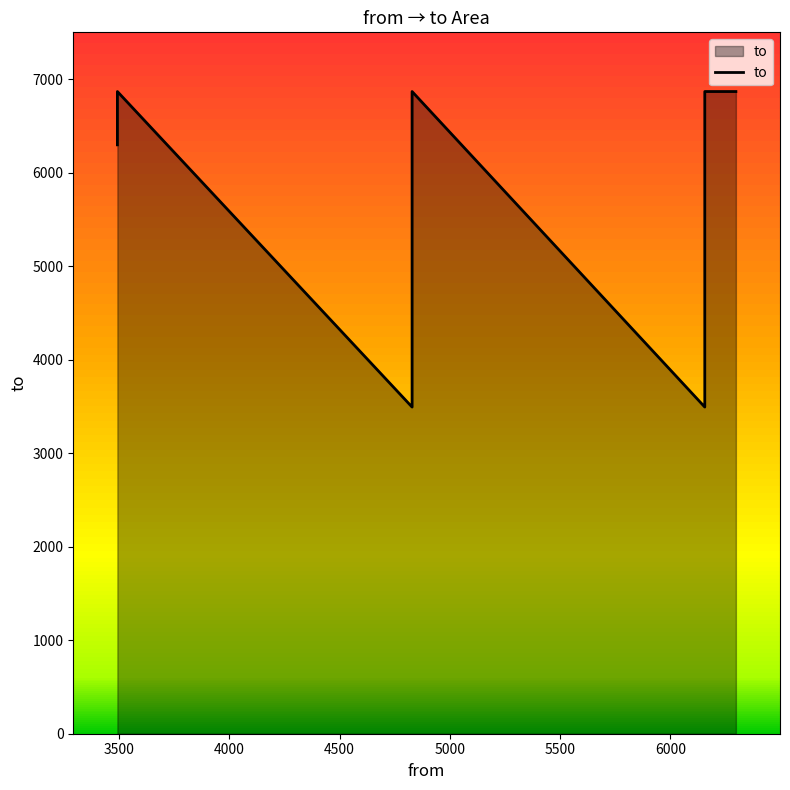

The value at 5000 is 11512. True or false?

False